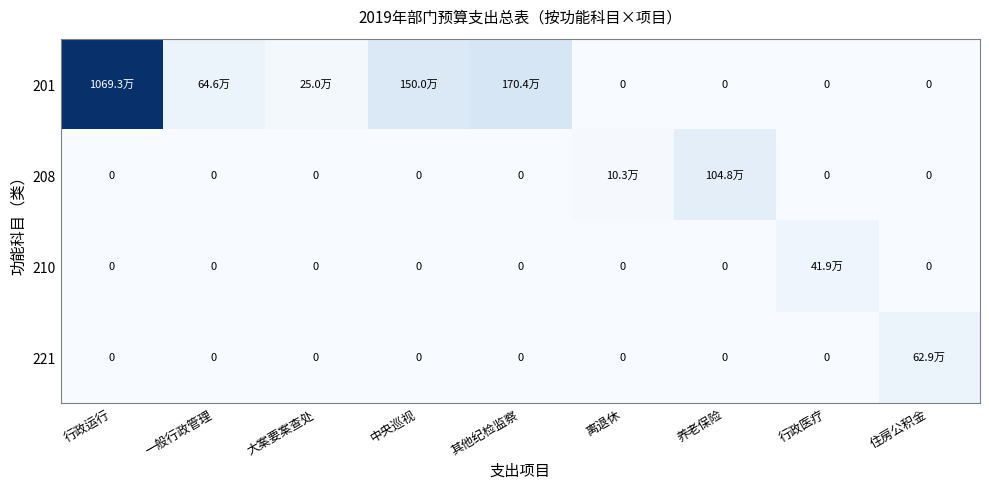

List the labels in order of 208 value, largest first.

养老保险, 离退休, 行政运行, 一般行政管理, 大案要案查处, 中央巡视, 其他纪检监察, 行政医疗, 住房公积金